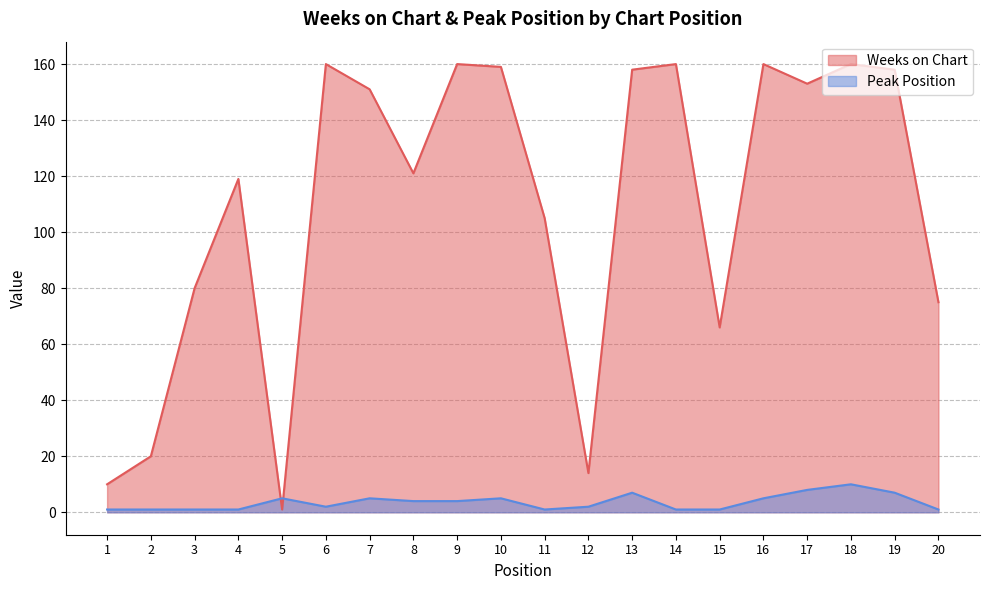

Where do Weeks on Chart and Peak Position first cross each other?

4 and 5